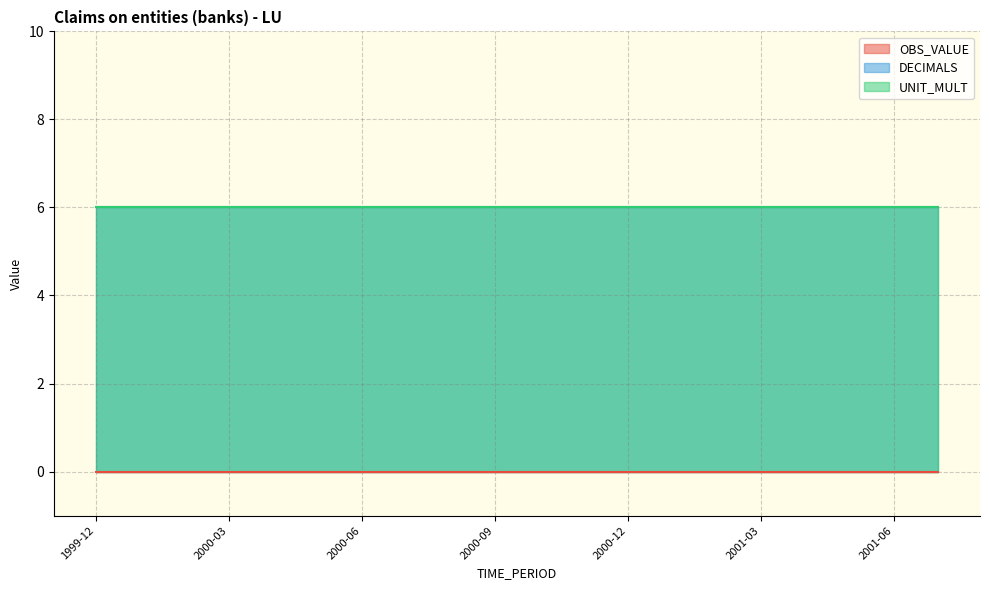

At how many categories does at least one series exceed 5?

20